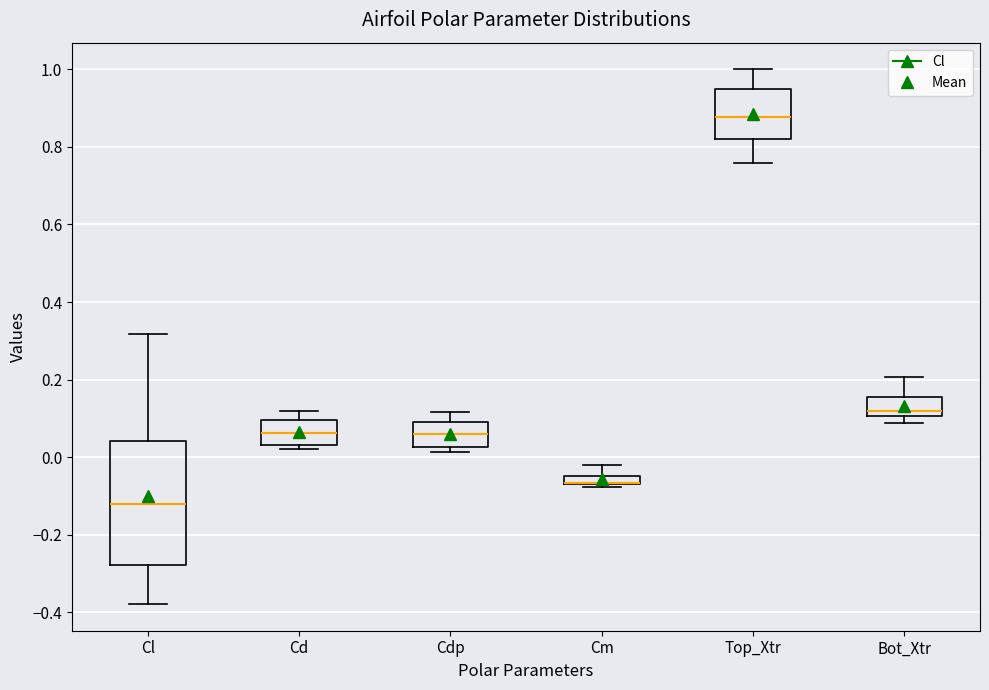

Comparing the boxes themselves (not the whiskers), which one is the tallest?

Cl